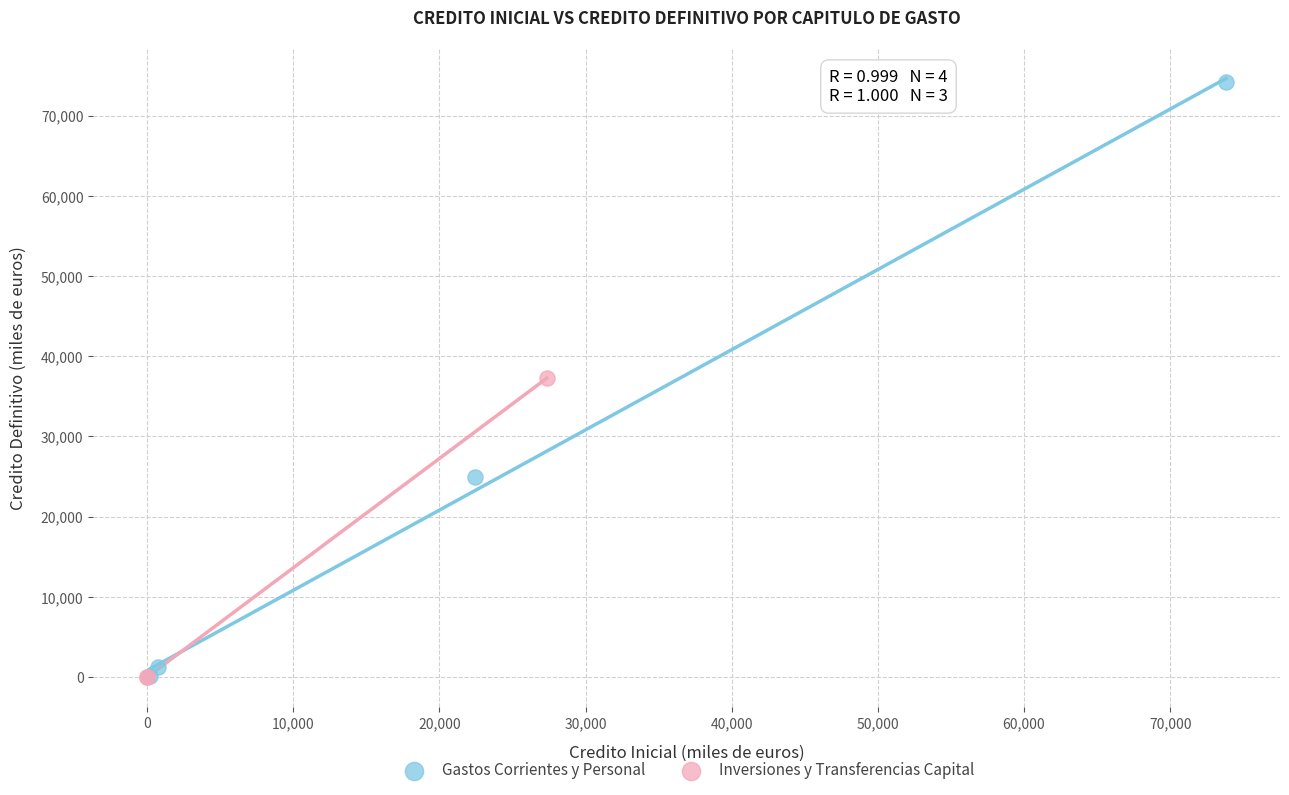

What are all the series names shown in the legend?

Gastos Corrientes y Personal, Inversiones y Transferencias Capital